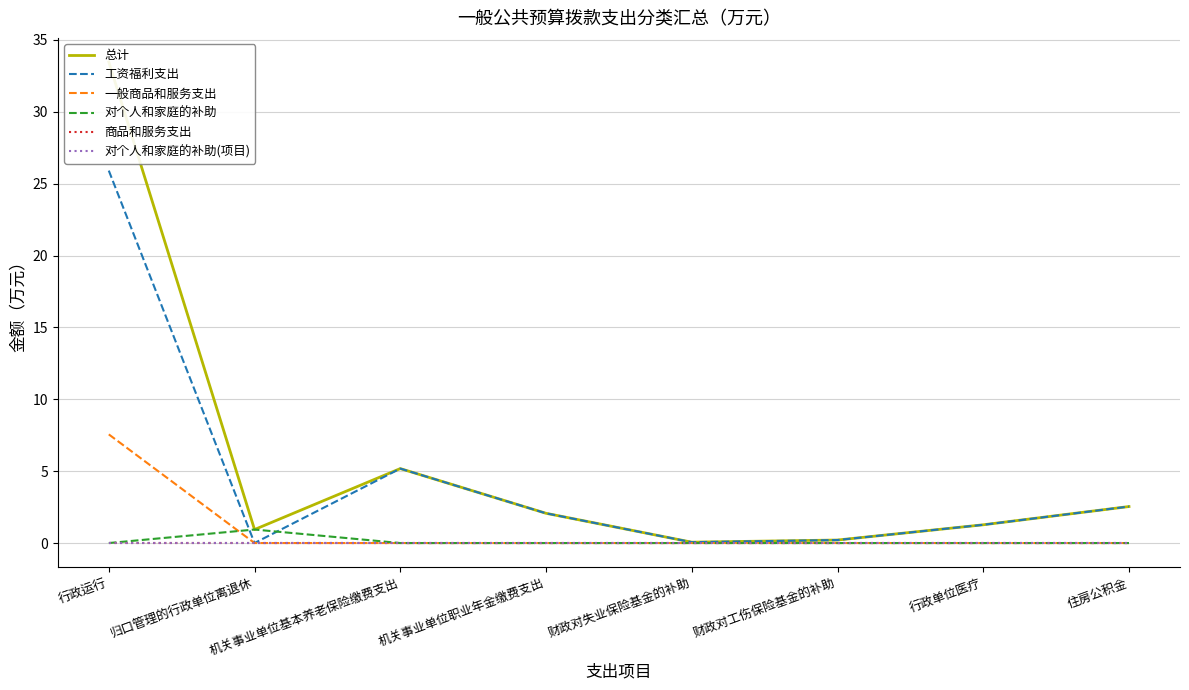

What is the total value across all series at 机关事业单位基本养老保险缴费支出?

10.4